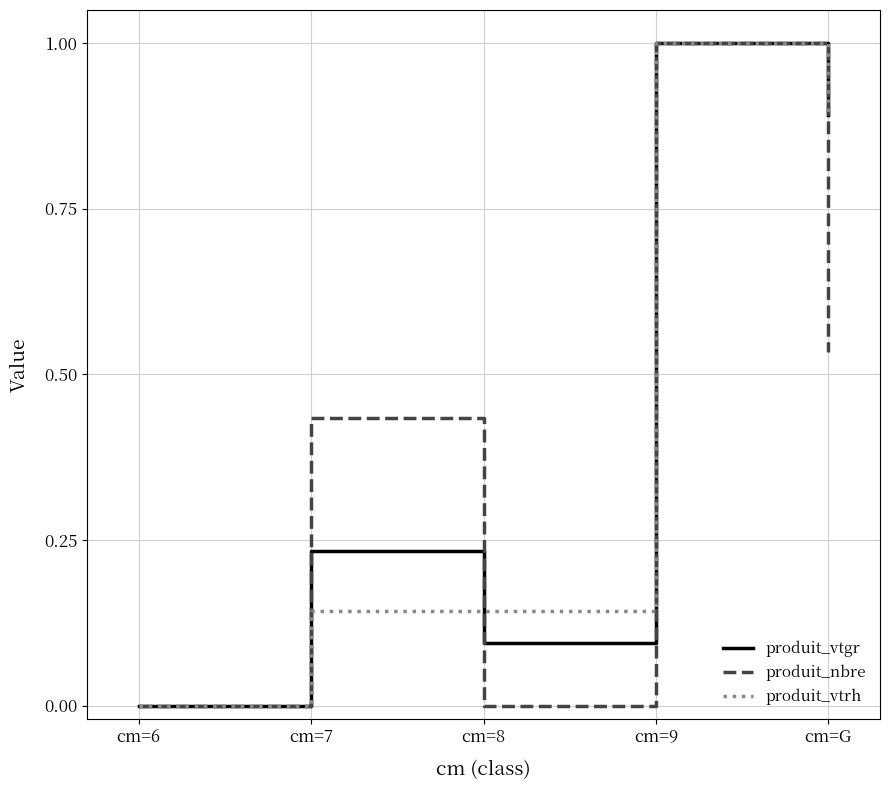

Rank the series at cm=8 from highest to lowest value.

produit_vtrh, produit_vtgr, produit_nbre